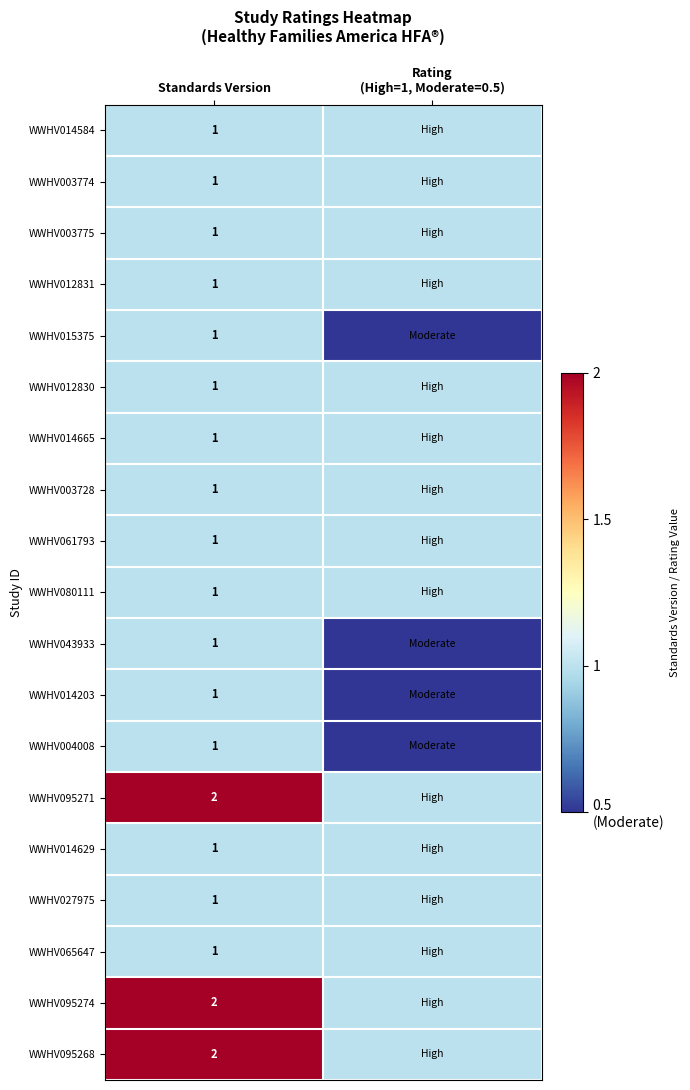

Is the value of WWHV014665 at Standards Version greater than the value of WWHV095268 at Standards Version?

No